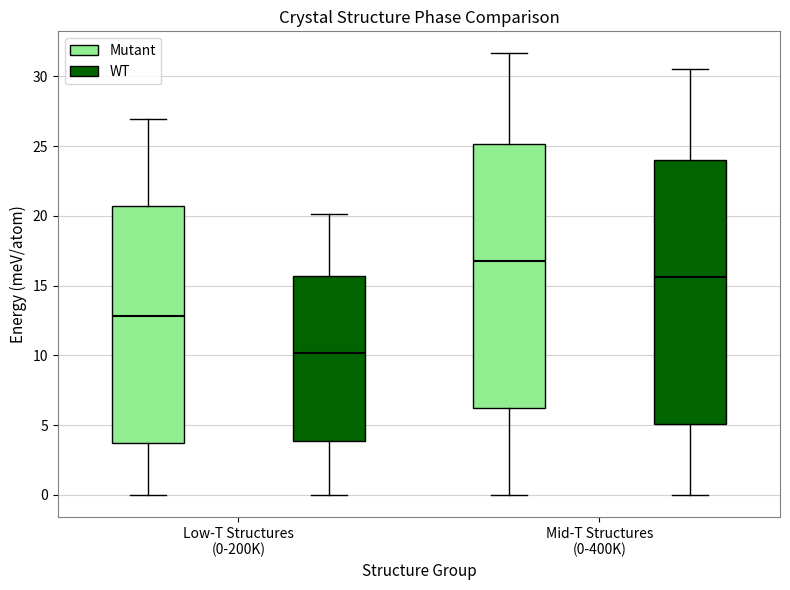

Which box's median line is the highest?

Mid-T Structures (0-400K) (Mutant)